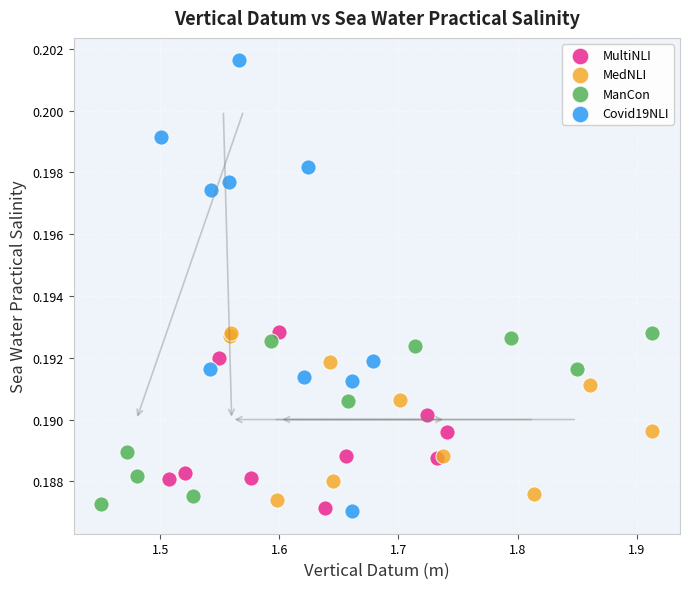

Which series reaches the maximum Y coordinate?

Covid19NLI